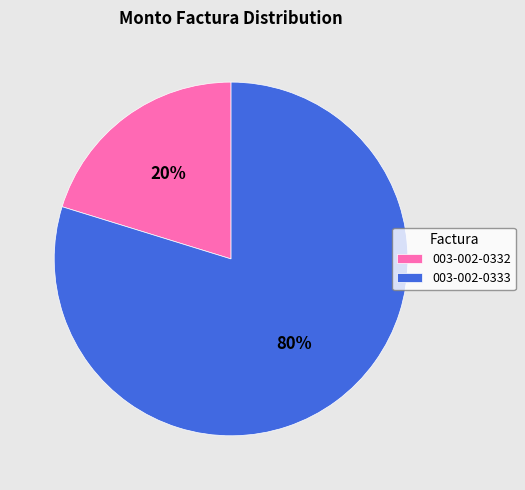

Is the sum of 003-002-0332 and 003-002-0333 greater than half?

Yes